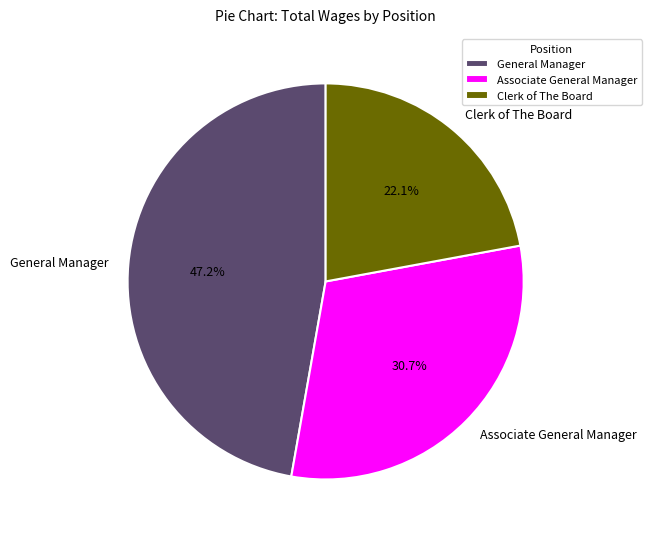

Does Associate General Manager represent more than half of the total?

No